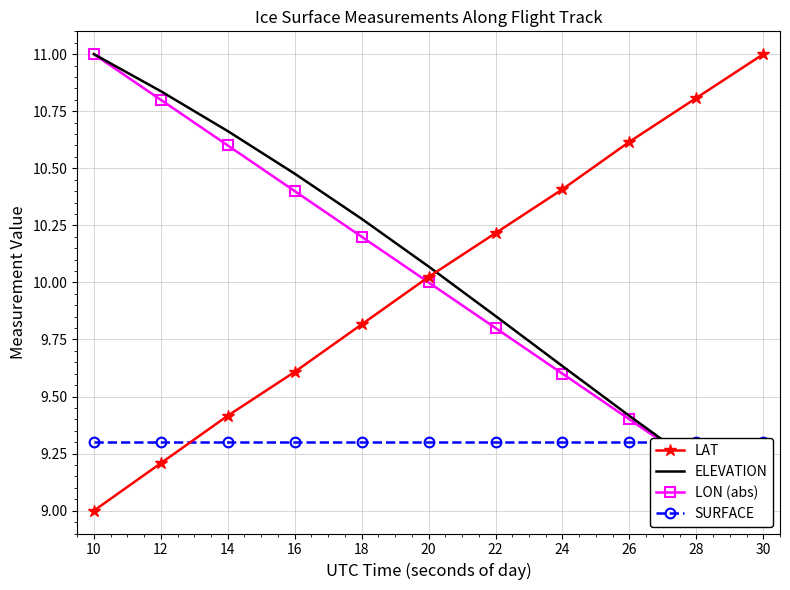

How many series are shown in this chart?

4